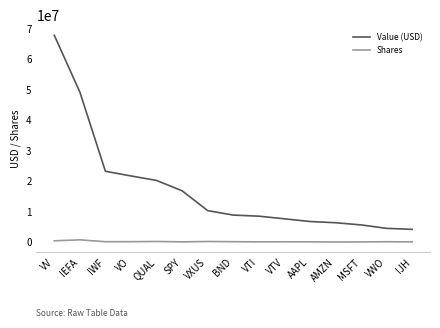

What is the sum of all Shares values?

2083667